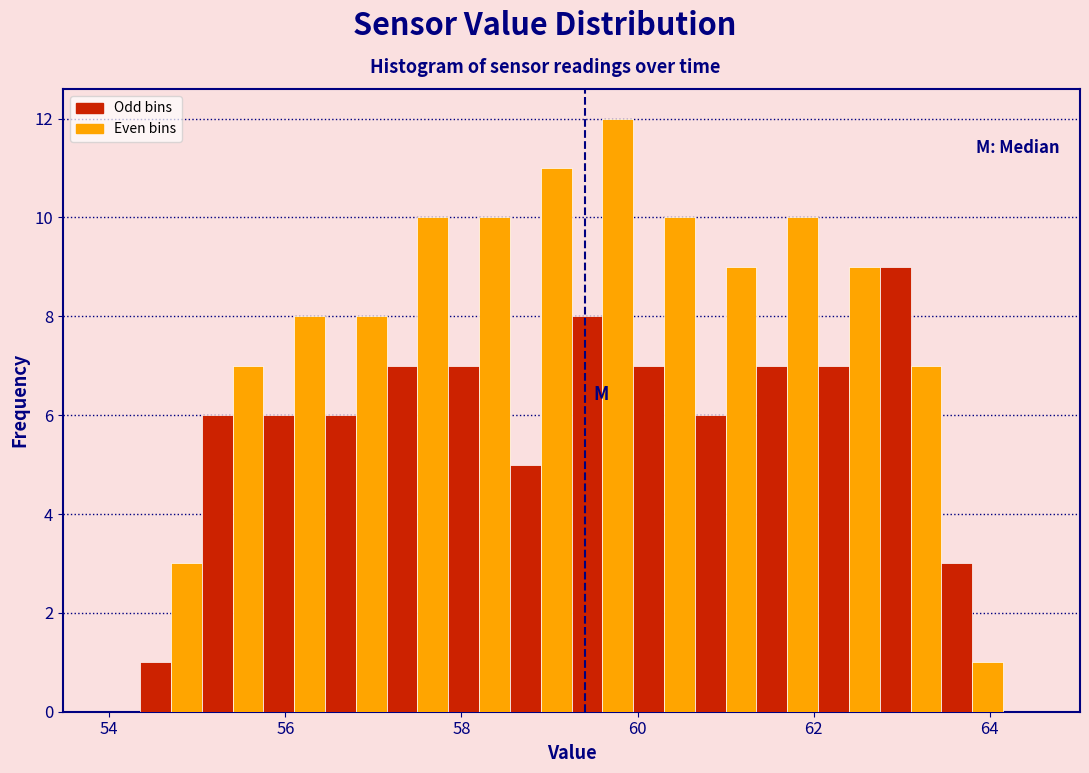

Around what value on the x-axis is the tallest bar? Give the approximate position of its centre, as read against the axis.

59.8